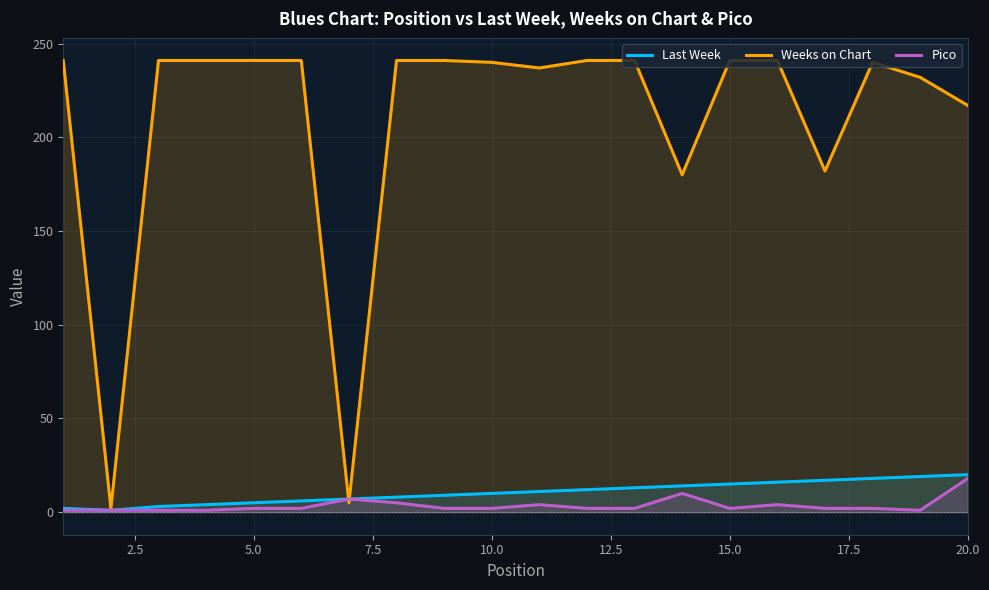

Which series has the largest total across all categories?

Weeks on Chart